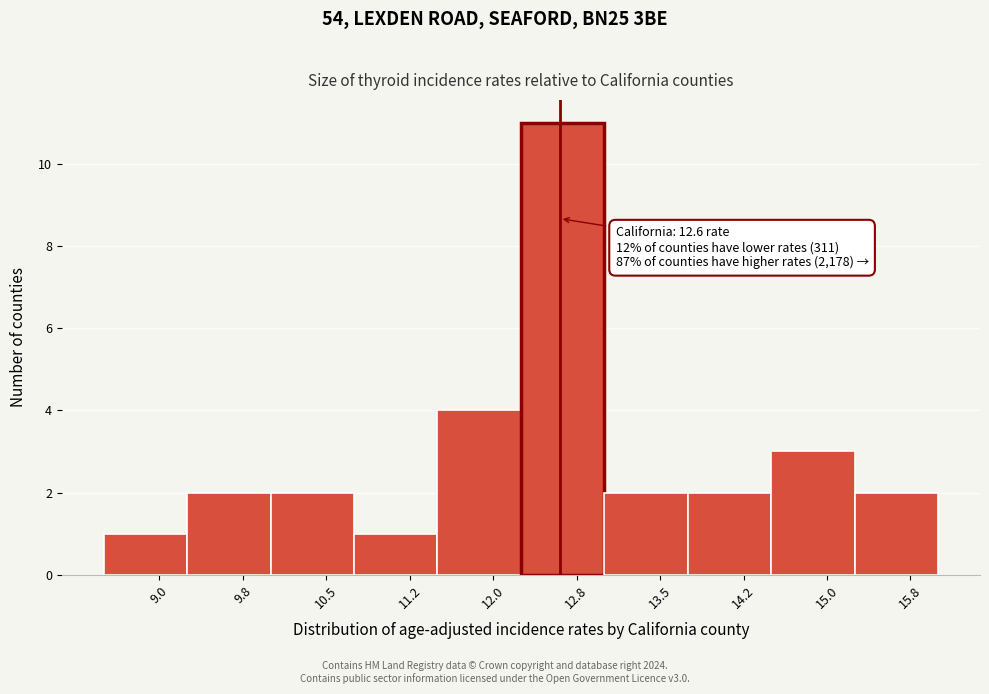

Which range on the x-axis has the tallest bar?

12.25 to 13.00